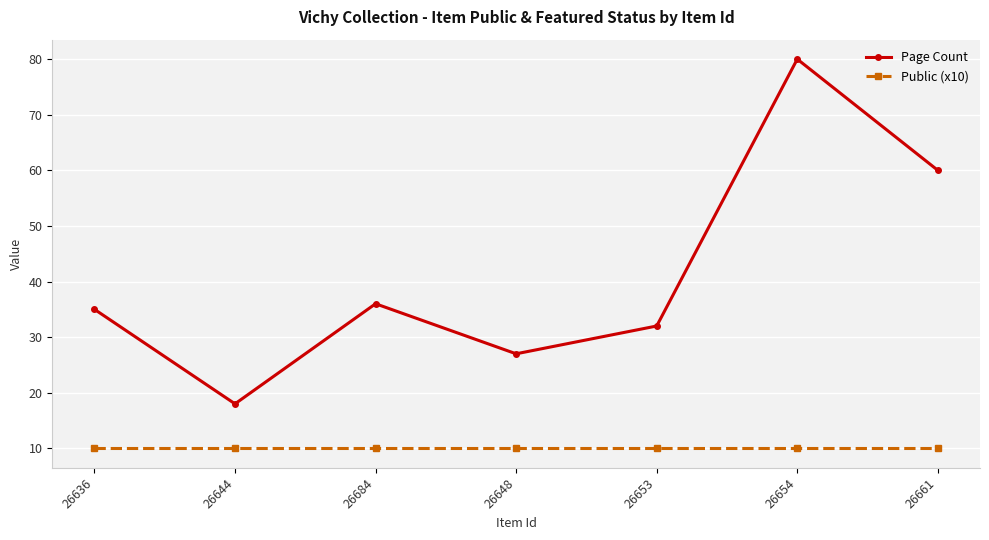

Reading left to right, list all the values displayed in this chart.

Page Count: 26636=35	26644=18	26684=36	26648=27	26653=32	26654=80	26661=60
Public (x10): 26636=10	26644=10	26684=10	26648=10	26653=10	26654=10	26661=10